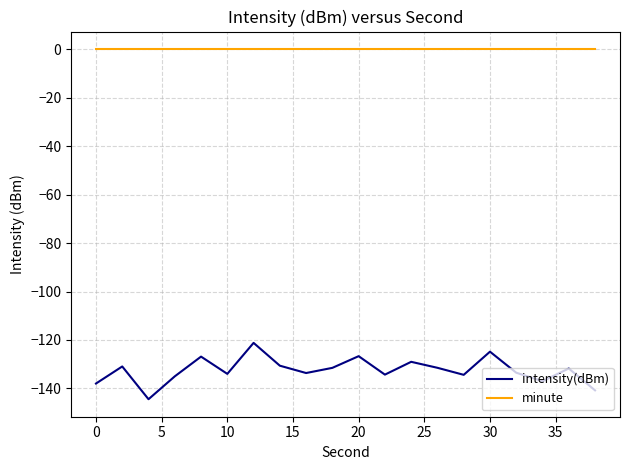

True or false: intensity(dBm) and minute cross at least once.

False